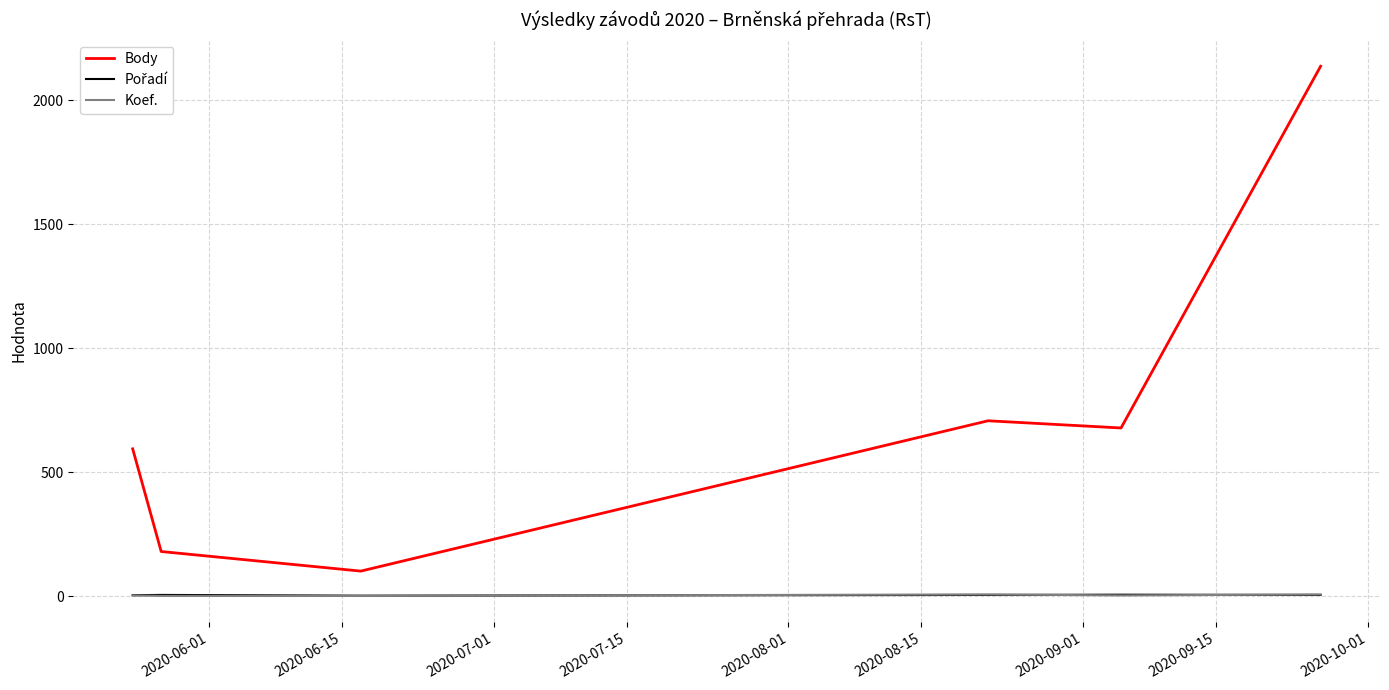

What is the lowest value of the Body series?

101